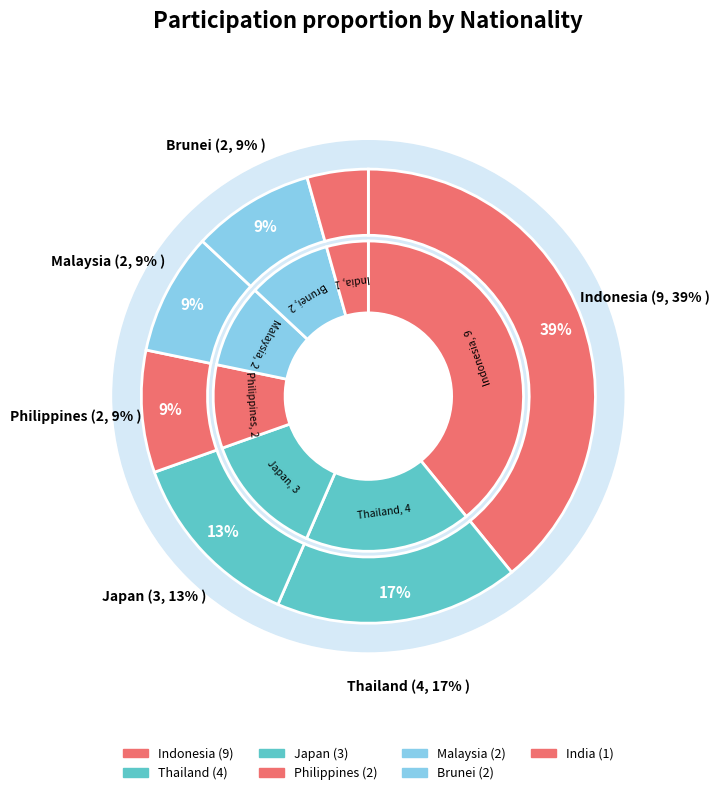

What percentage do Thailand and Philippines together represent?

26.1%